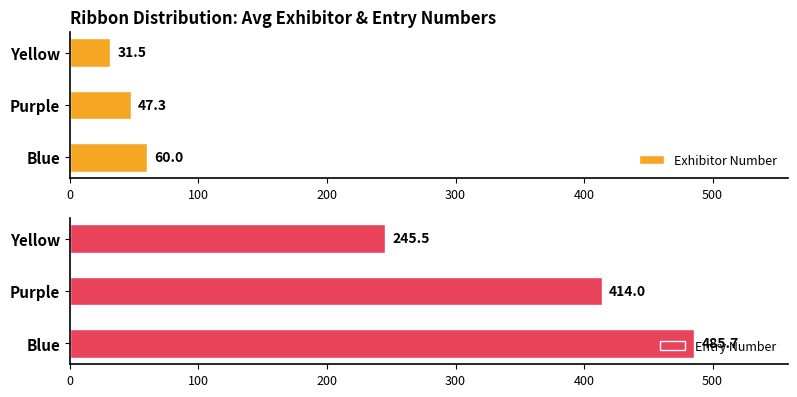

The value of Entry Number at Blue is 823.1. True or false?

False